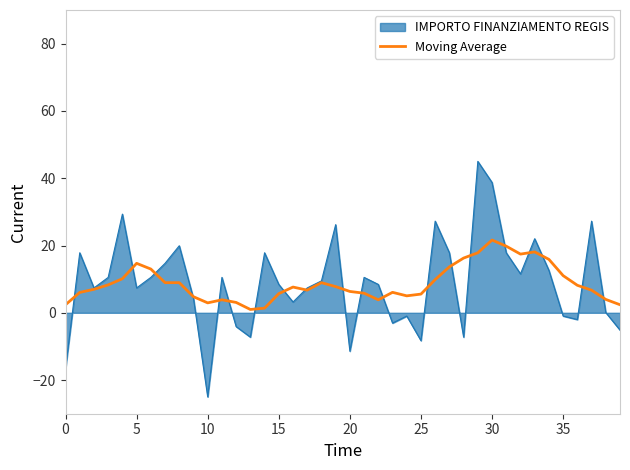

Rank the series by their maximum value, from highest to lowest.

IMPORTO FINANZIAMENTO REGIS, Moving Average